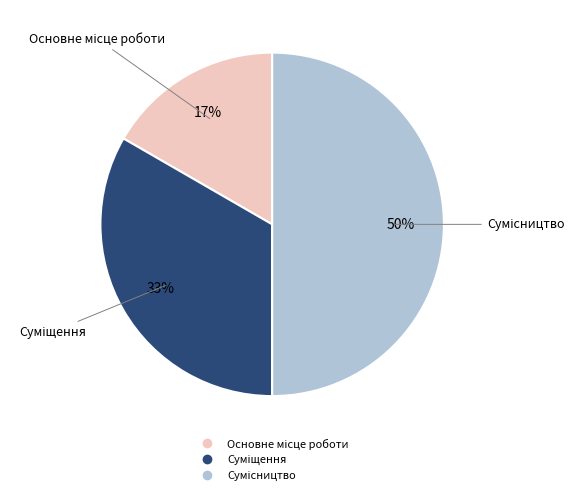

How many segments does this pie chart have?

3